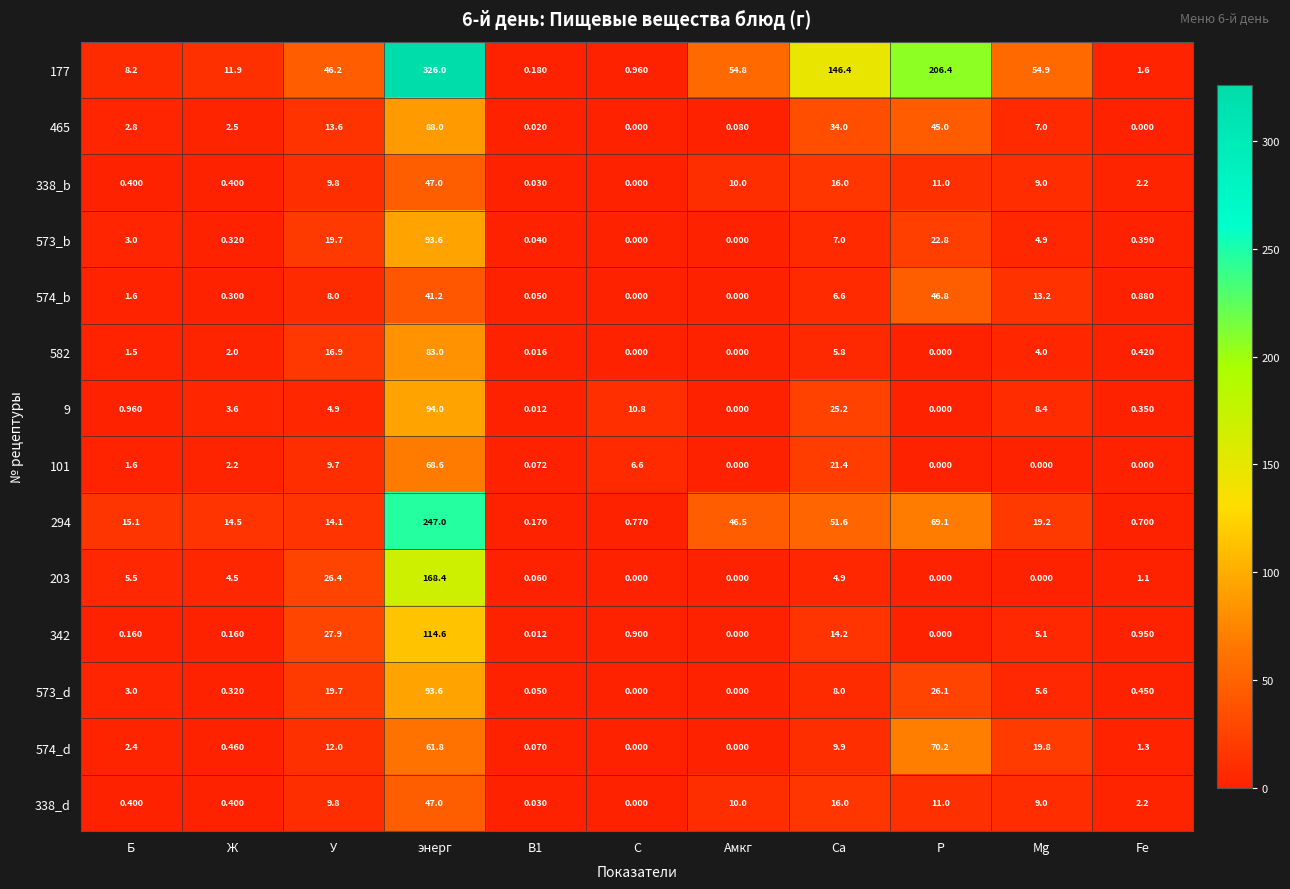

Which series changed the most between У and Ca?

177